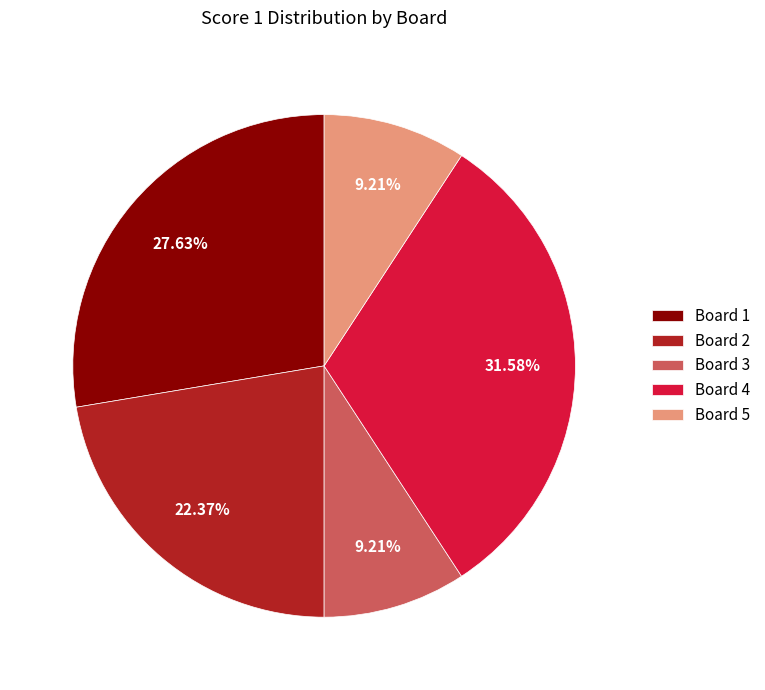

To the nearest percent, what is the combined percentage of Board 3 and Board 2?

32%